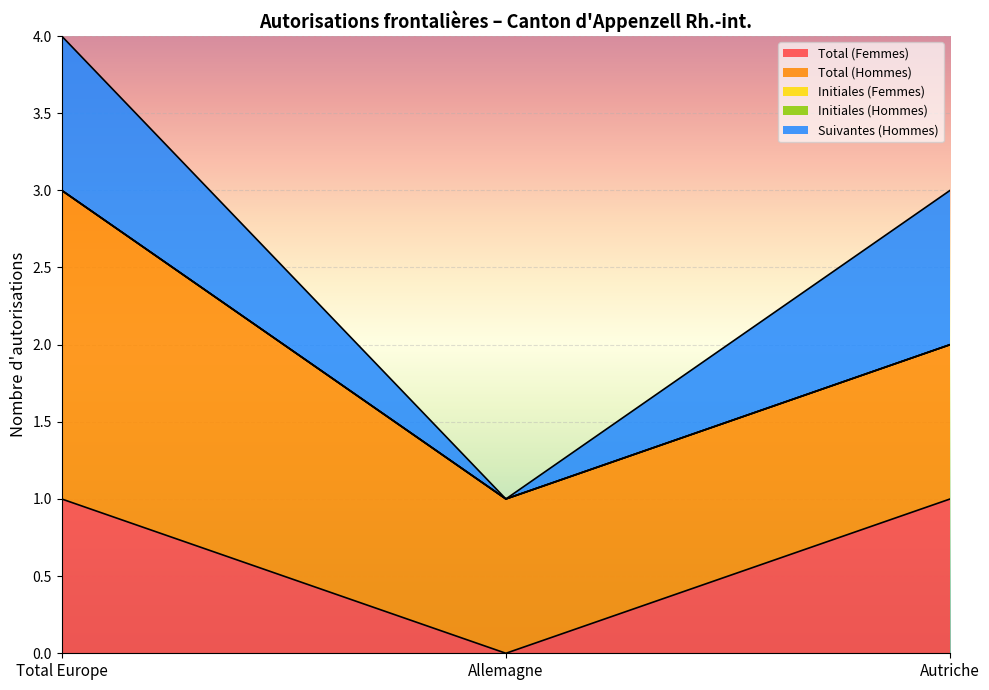

How many categories are shown in the chart?

3